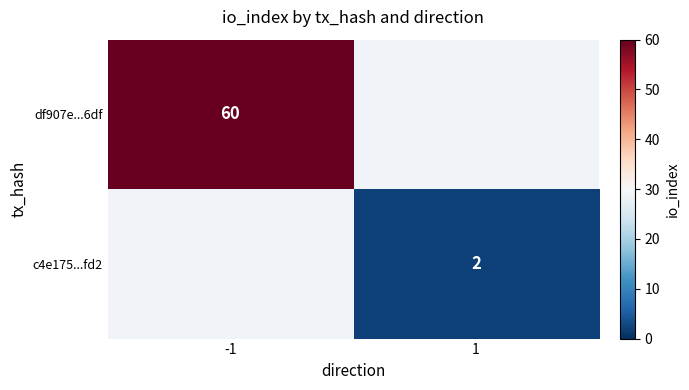

Count the number of data series in this chart.

2